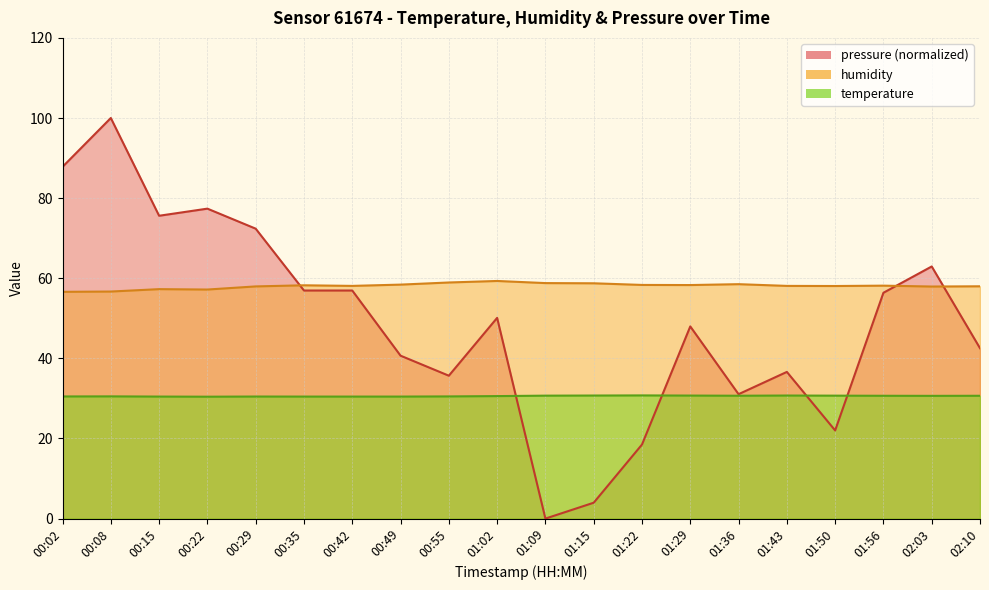

How many lines are shown in the chart?

3